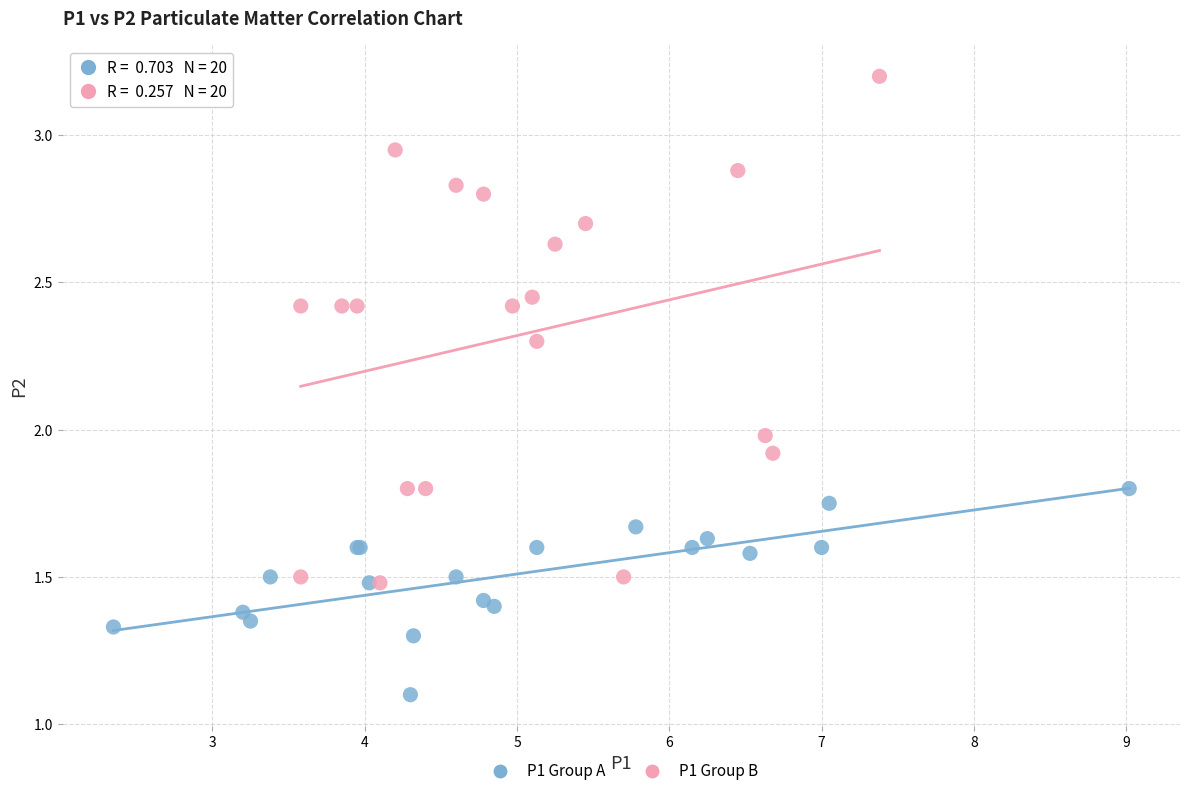

Which series has the largest Y range (max minus min)?

P1 Group B